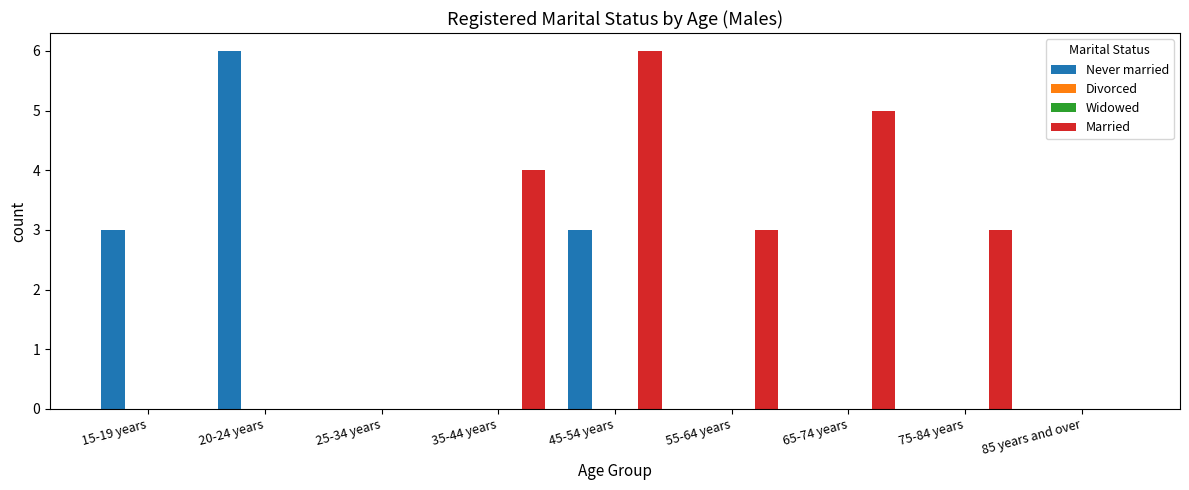

Is the value of Never married at 75-84 years greater than the value of Widowed at 85 years and over?

No